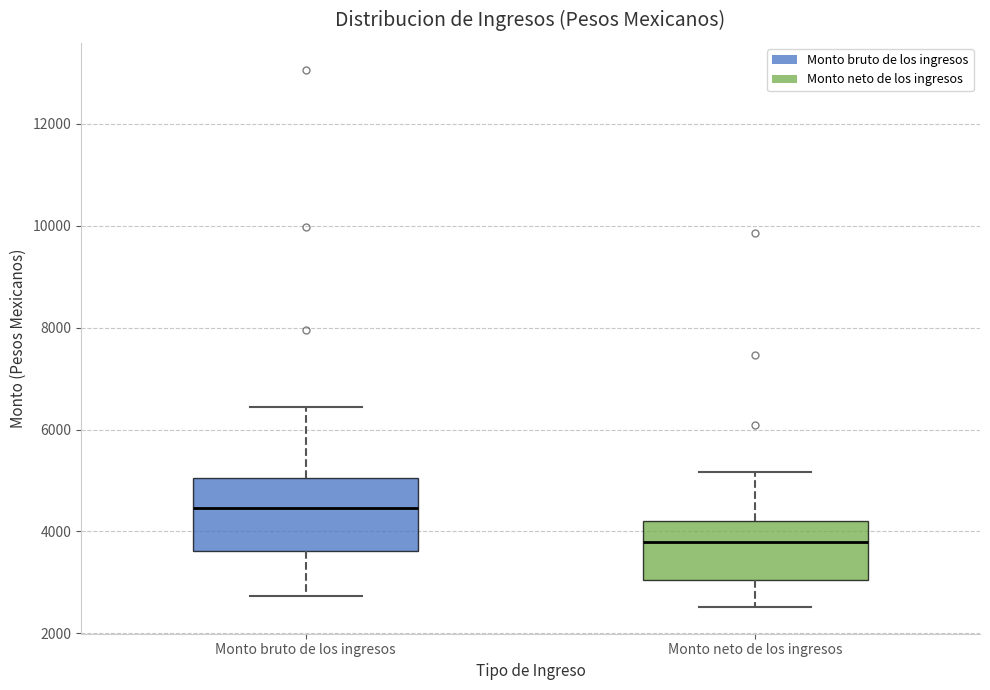

Reading left to right, transcribe this box plot: for each box, give where its median line is, the range the box spans, and where its two whiskers end, as read against the y-axis. The values are not printed on the chart, so give them approximately, as read against the axis.

Monto bruto de los ingresos: median 4400, box 3600 to 5000, whiskers 2800 to 6400
Monto neto de los ingresos: median 3800, box 3000 to 4200, whiskers 2600 to 5200